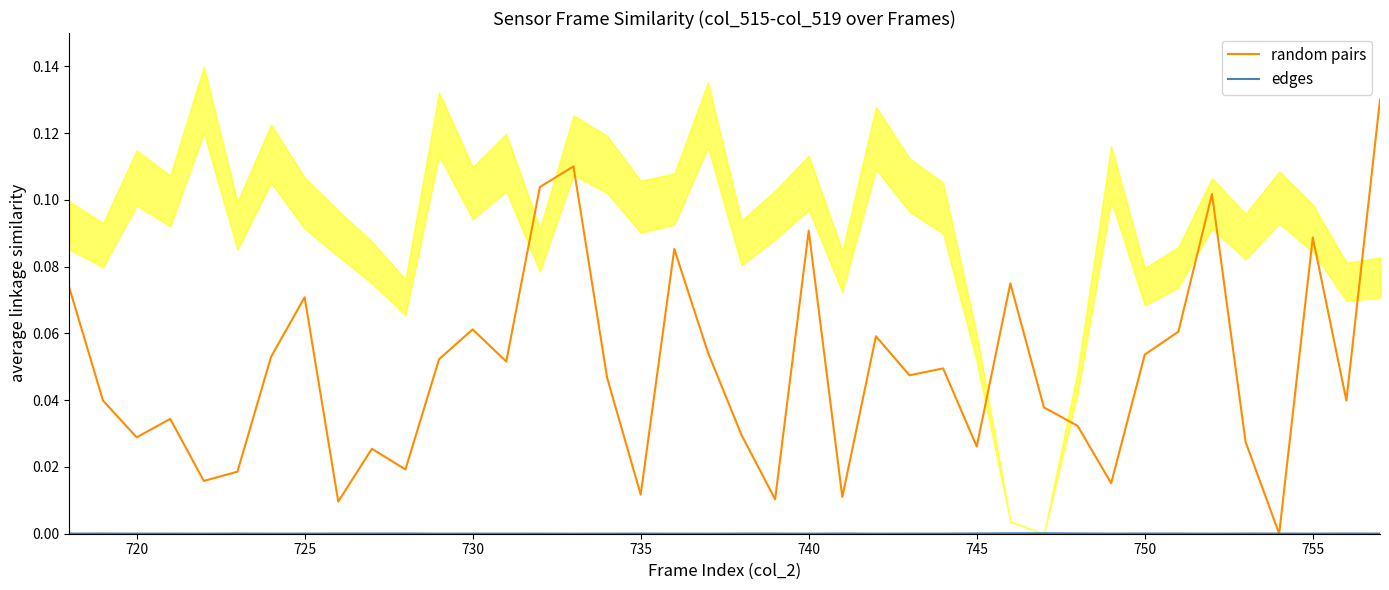

How many lines are shown in the chart?

2